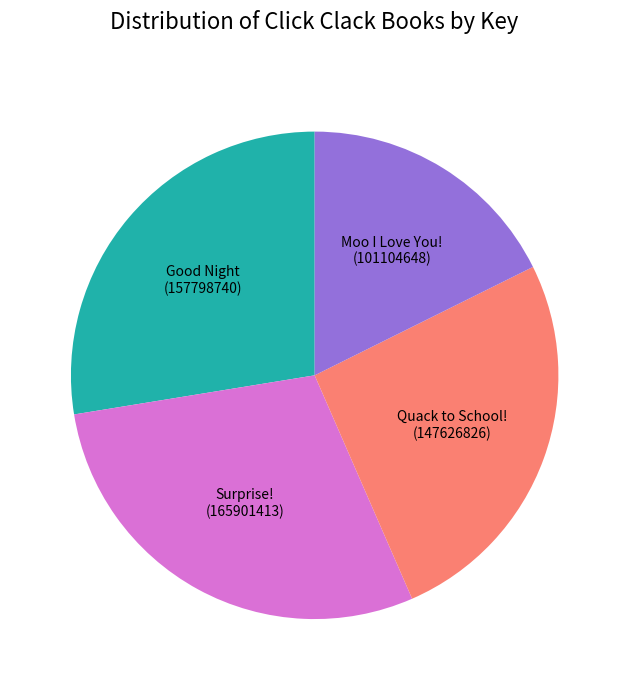

Is there a majority slice in this chart?

No